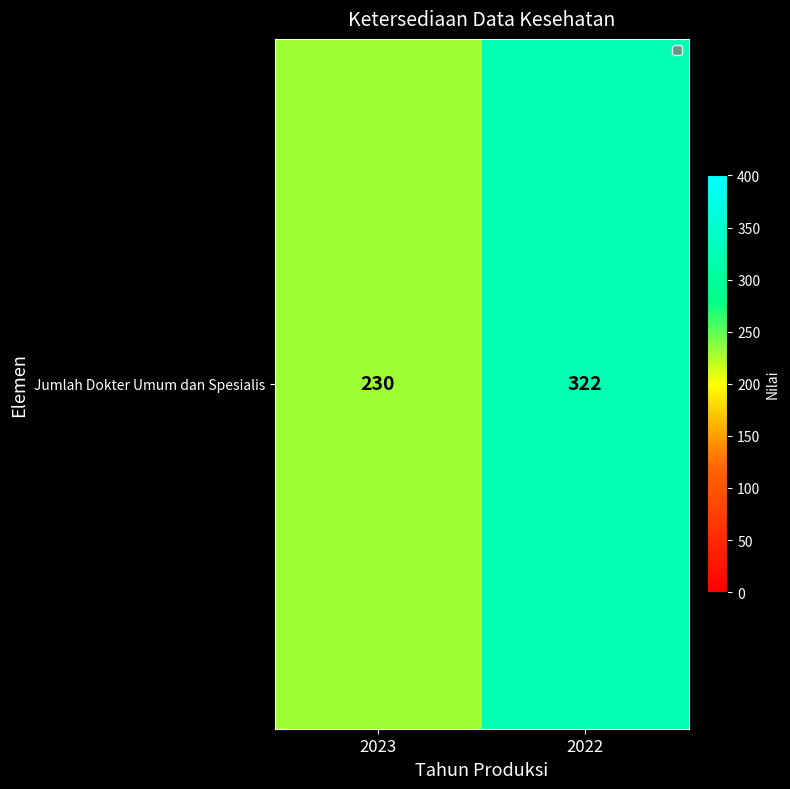

What is the minimum value shown in the chart?

230